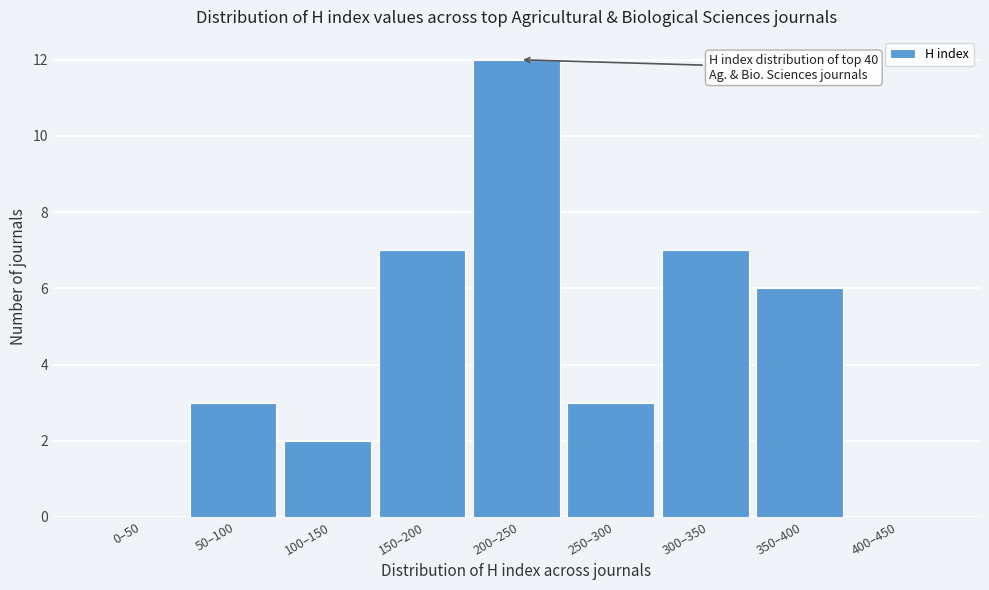

Reading left to right, extract all data points from this chart.

0–50=0	50–100=3	100–150=2	150–200=7	200–250=12	250–300=3	300–350=7	350–400=6	400–450=0